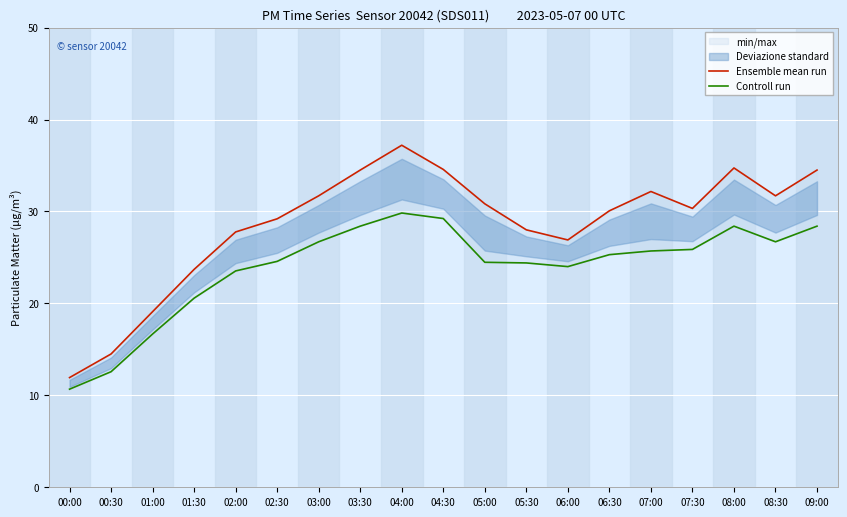

Is the value of Controll run at 07:30 greater than the value of Ensemble mean run at 00:30?

Yes